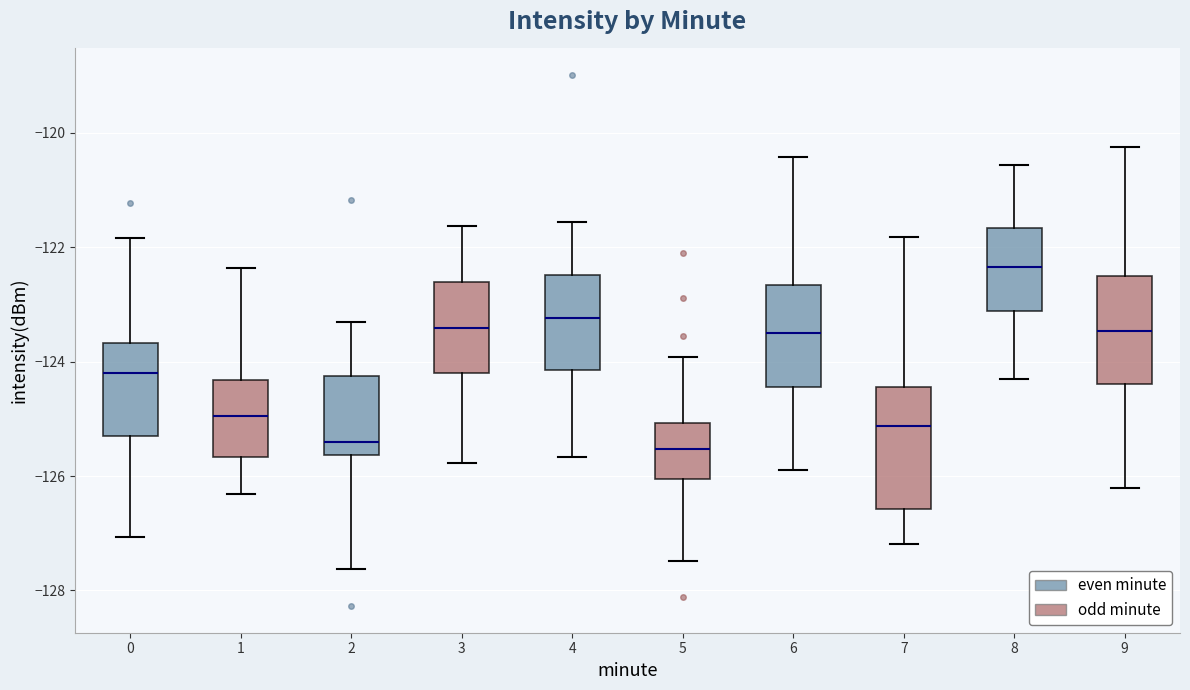

Which box is the tallest, from its lower edge to its upper edge?

7